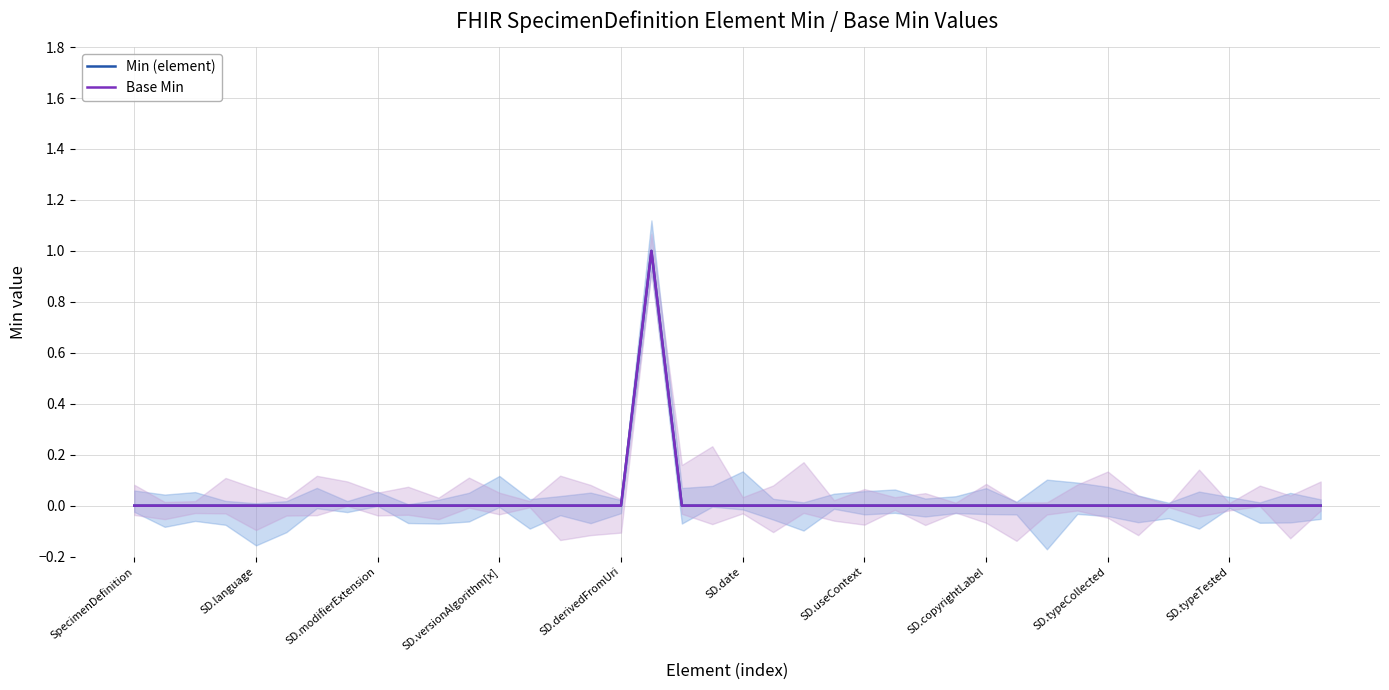

Reading right to left, transcribe all the data shown in this chart.

Min (element): 0	0	0	0	0	0	0	0	0	0	0	0	0	0	0	0	0	0	0	0	0	0	1	0	0	0	0	0	0	0	0	0	0	0	0	0	0	0	0	0
Base Min: 0	0	0	0	0	0	0	0	0	0	0	0	0	0	0	0	0	0	0	0	0	0	1	0	0	0	0	0	0	0	0	0	0	0	0	0	0	0	0	0